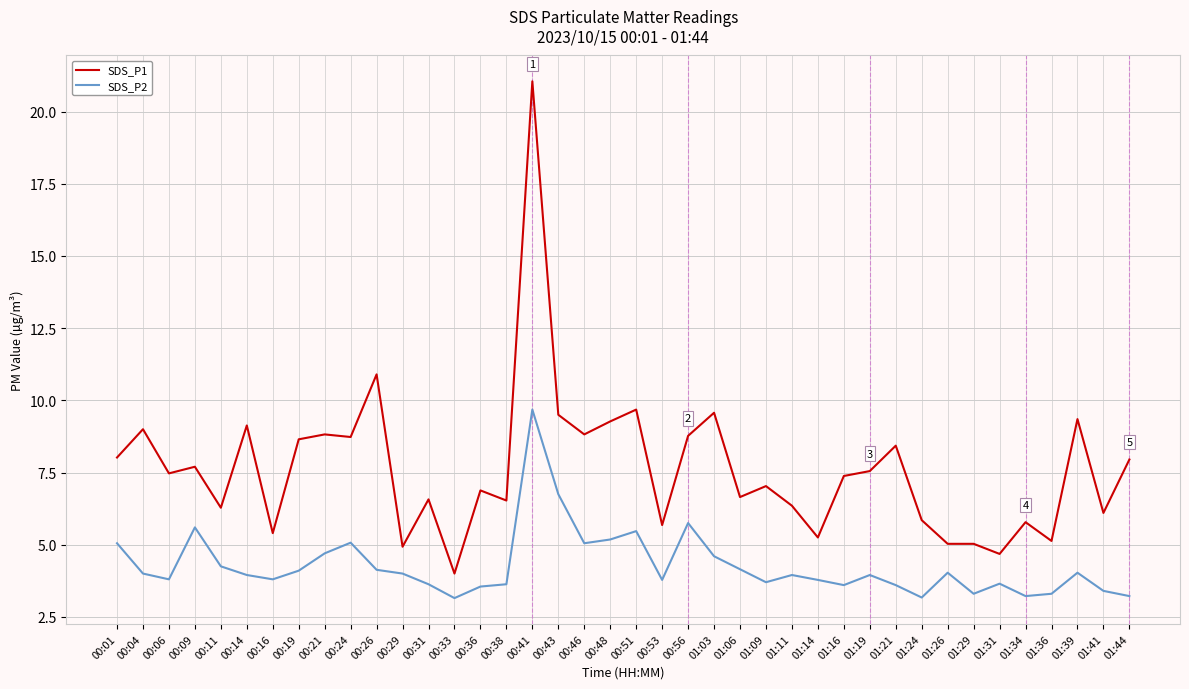

The SDS_P2 series shows 3.5 at 00:36. True or false?

True